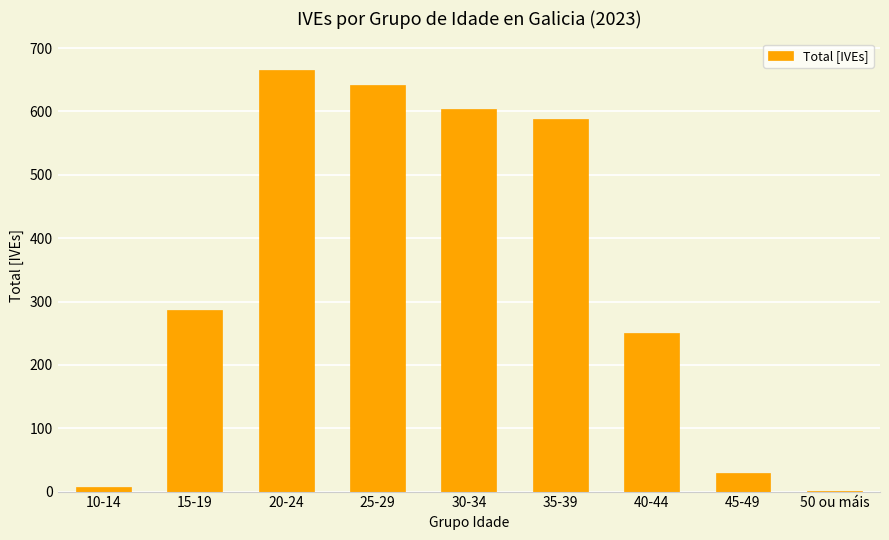

Which has a higher value, 20-24 or 35-39?

20-24